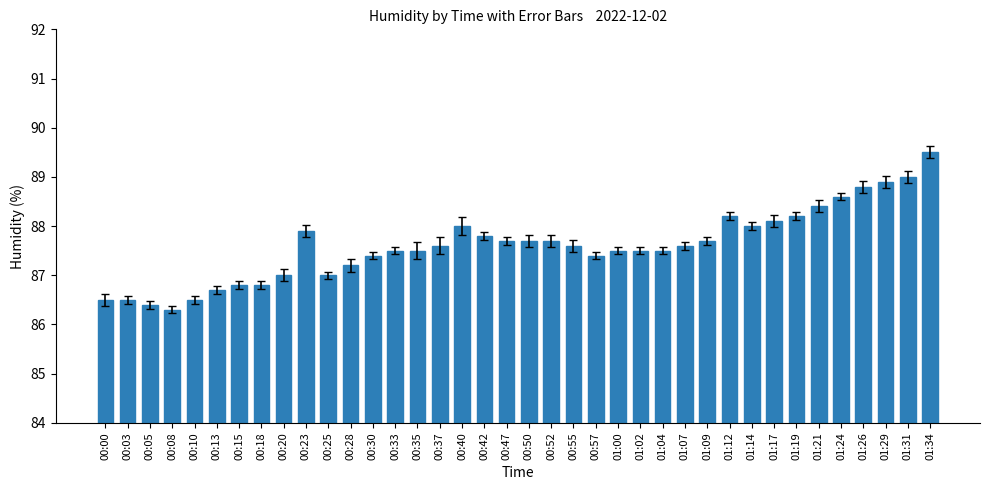

What is the approximate value at 00:50?

87.7